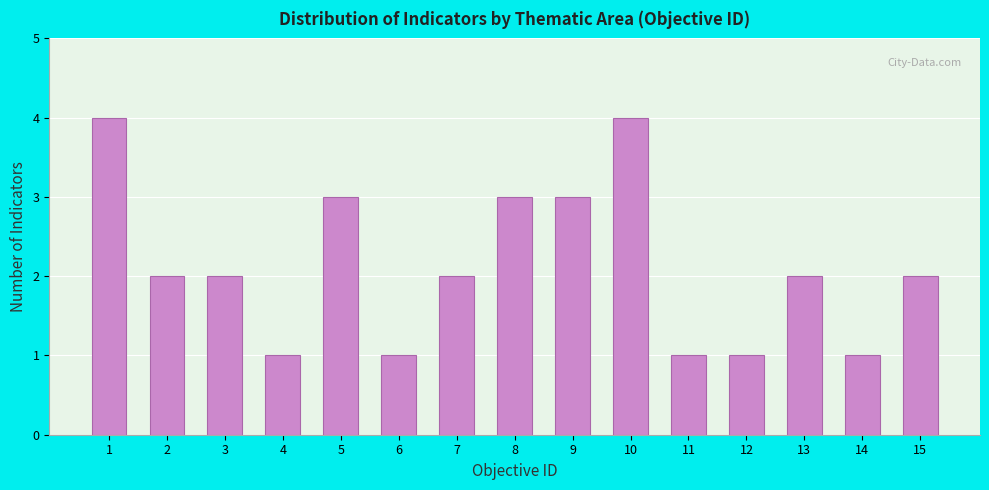

Reading left to right, list all the values displayed in this chart.

4	2	2	1	3	1	2	3	3	4	1	1	2	1	2